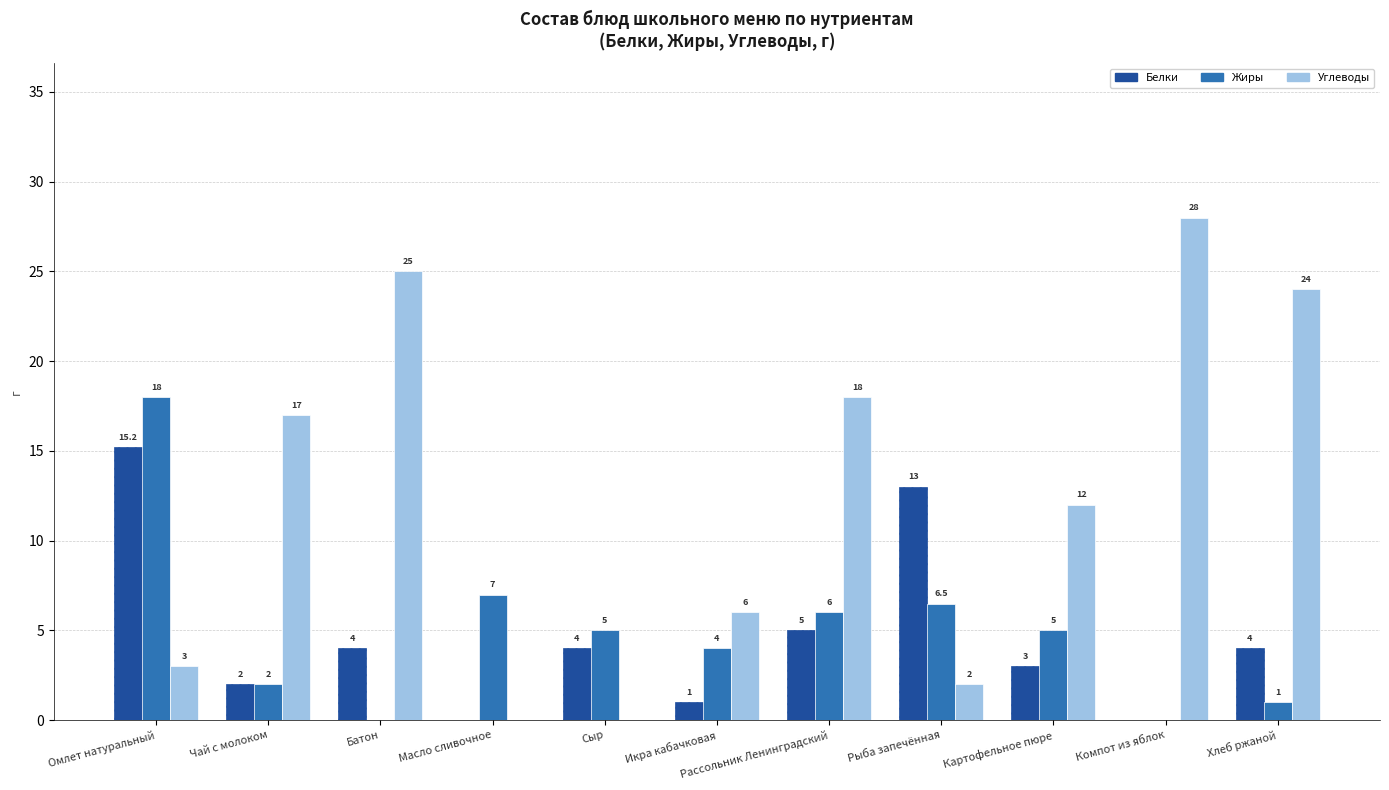

Are the bars horizontal?

No